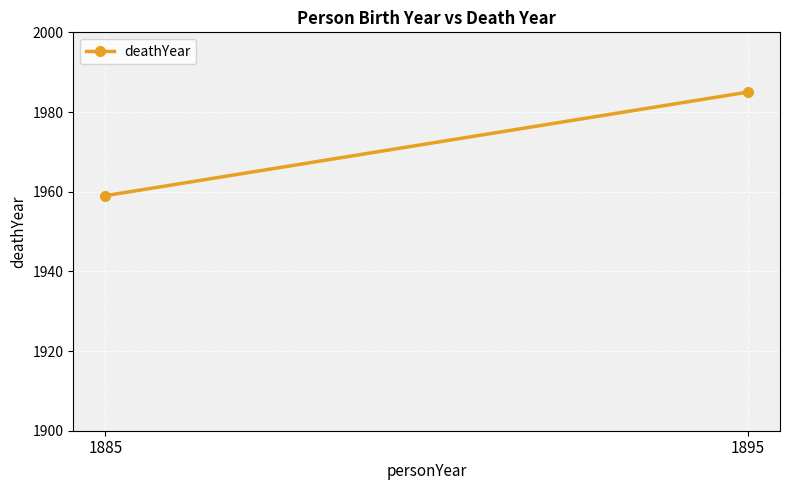

List the labels in order of value, smallest first.

1885, 1895